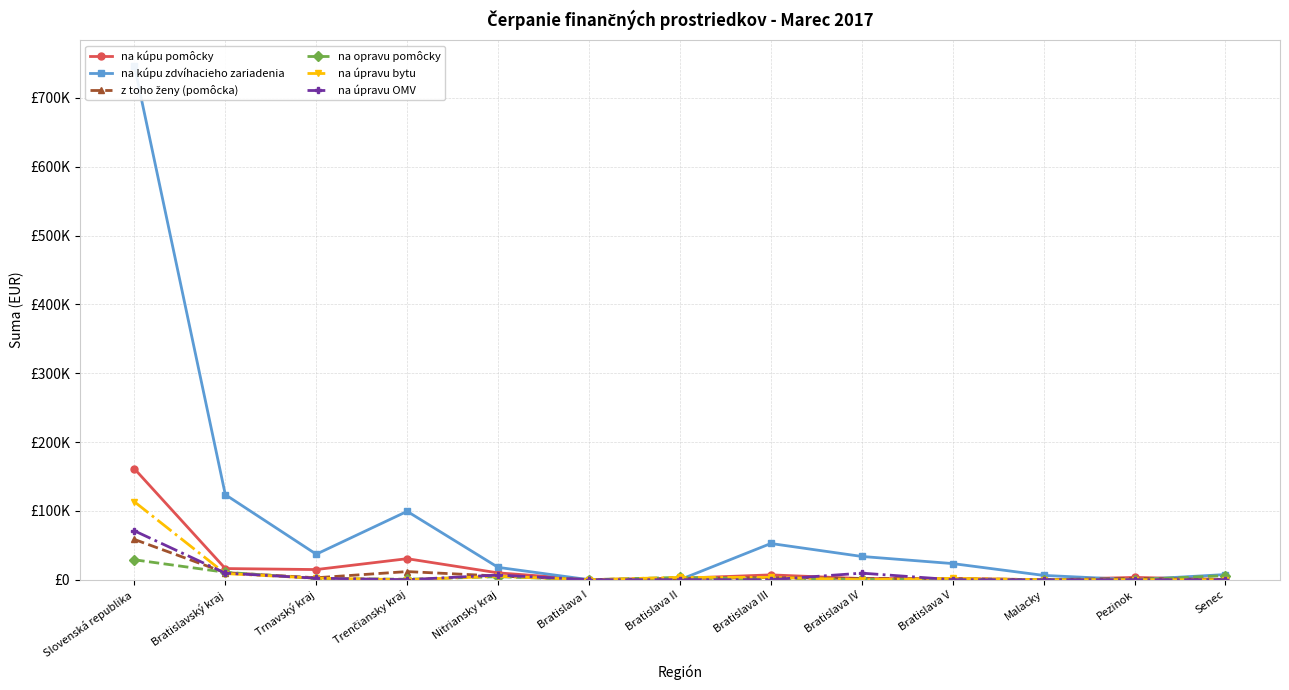

Reading left to right, transcribe all the data shown in this chart.

na kúpu pomôcky: 161210.2	16215.4	14749.7	30543.5	9932.1	180.0	2047.9	7022.0	1650.6	1658.0	0.0	3324.9	331.9
na kúpu zdvíhacieho zariadenia: 746602.2	123615.2	37056.3	99354.1	17941.2	0.0	0.0	52618.8	33792.2	23433.0	6270.0	0.0	7501.2
z toho ženy (pomôcka): 58518.3	10262.5	2821.2	11815.5	5356.4	0.0	1479.4	3145.6	1650.6	1575.0	0.0	2079.9	331.9
na opravu pomôcky: 28951.9	10810.1	1739.6	677.3	4396.9	0.0	3385.8	642.0	495.7	292.1	0.0	0.0	5994.4
na úpravu bytu: 113252.7	8862.0	2227.1	0.0	4974.5	0.0	3405.8	3432.4	0.0	2023.8	0.0	0.0	0.0
na úpravu OMV: 71027.1	9547.8	2209.7	0.0	6736.0	0.0	0.0	0.0	9547.8	0.0	0.0	0.0	0.0